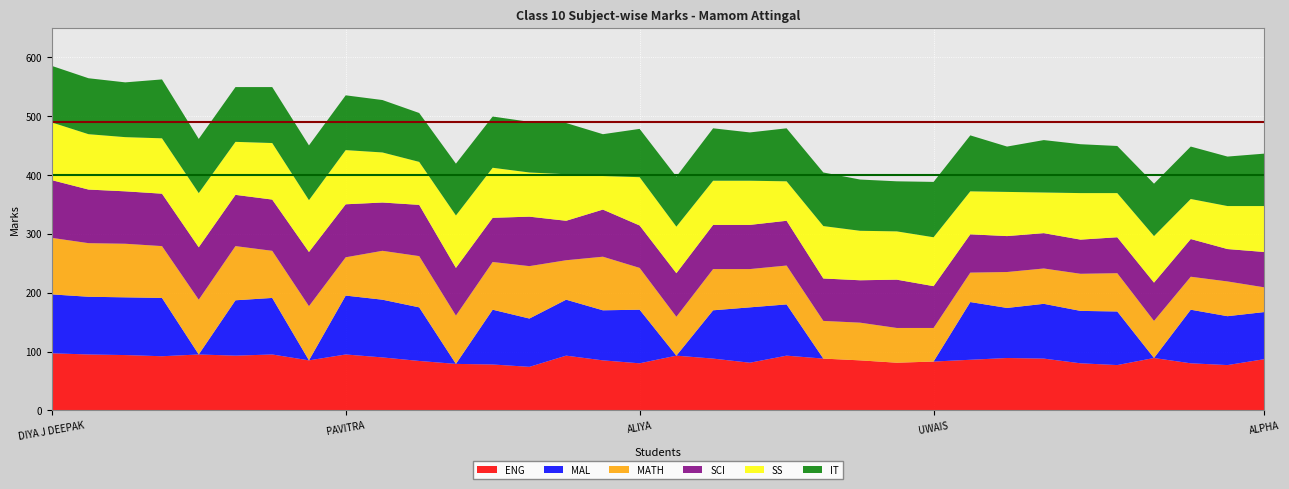

Reading right to left, what are all the values shown in this chart?

ENG: 87	77	80	89	77	80	88	89	86	83	81	85	88	93	81	88	93	80	85	93	74	78	79	84	90	95	85	95	93	95	92	94	95	97
MAL: 80	83	91	0	91	89	93	85	98	0	0	0	0	87	94	82	0	91	85	95	82	93	0	91	98	100	0	96	94	0	99	98	98	100
MATH: 42	59	56	63	65	63	60	61	50	57	59	64	64	66	65	70	66	71	91	67	89	81	82	87	83	65	92	80	92	93	88	91	91	96
SCI: 60	55	64	65	61	58	60	61	65	71	82	72	72	76	75	75	74	72	80	67	84	75	81	87	82	90	92	87	87	89	89	89	91	98
SS: 78	73	68	79	75	79	69	75	73	83	82	84	89	67	75	75	79	82	57	79	75	85	89	73	85	92	88	96	90	92	94	92	94	98
IT: 89	84	89	89	80	83	89	77	95	94	85	87	91	90	82	89	85	82	71	87	86	87	88	83	89	93	93	95	93	92	100	93	95	96